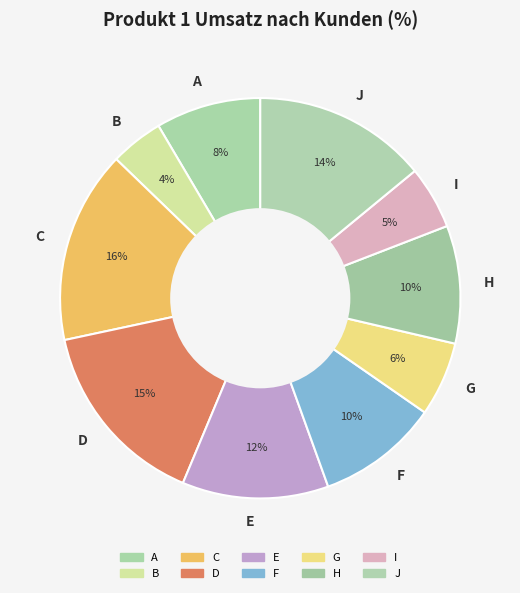

How many segments does this pie chart have?

10